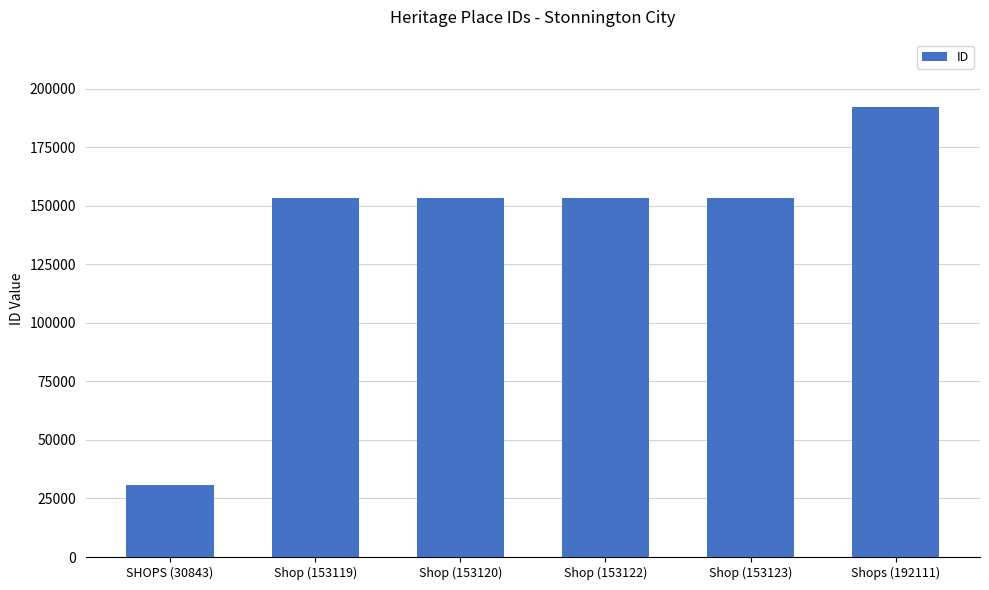

What is the difference between the values at Shop (153123) and Shop (153119)?

4